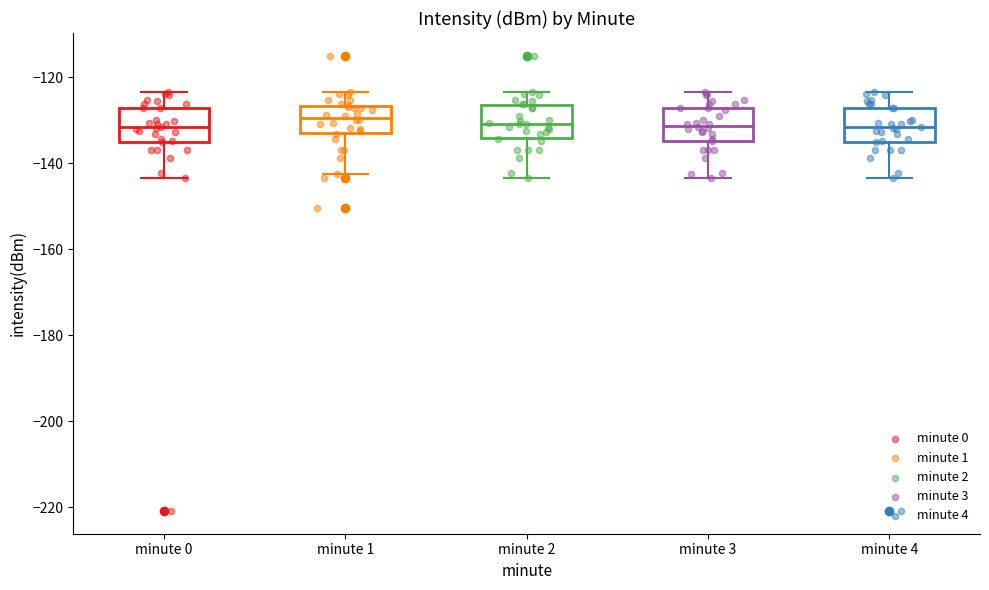

Where is the lower edge of the box for minute 1 on the y-axis? The values are not printed on the chart, so give them approximately, as read against the axis.

-132